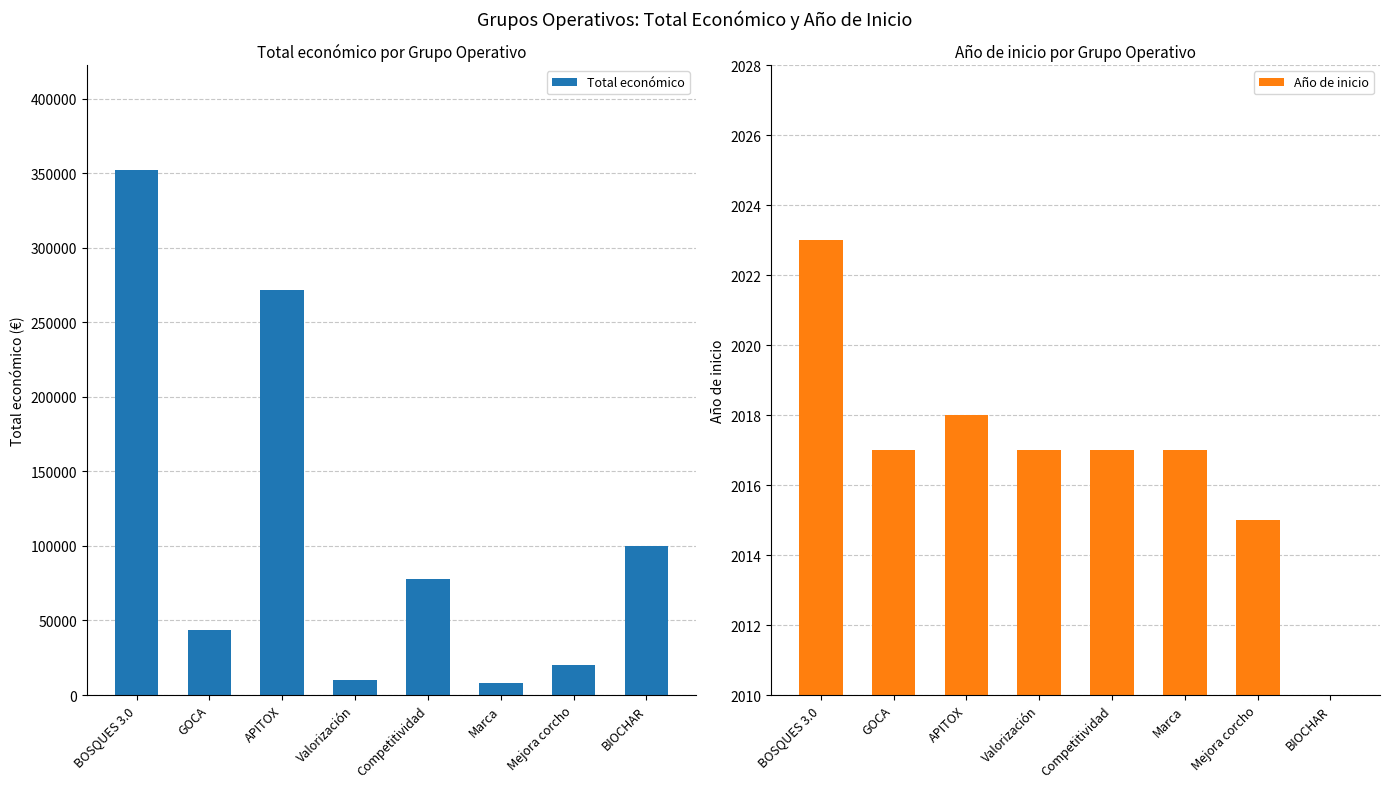

Rank the series by their maximum value, from lowest to highest.

Año de inicio, Total económico